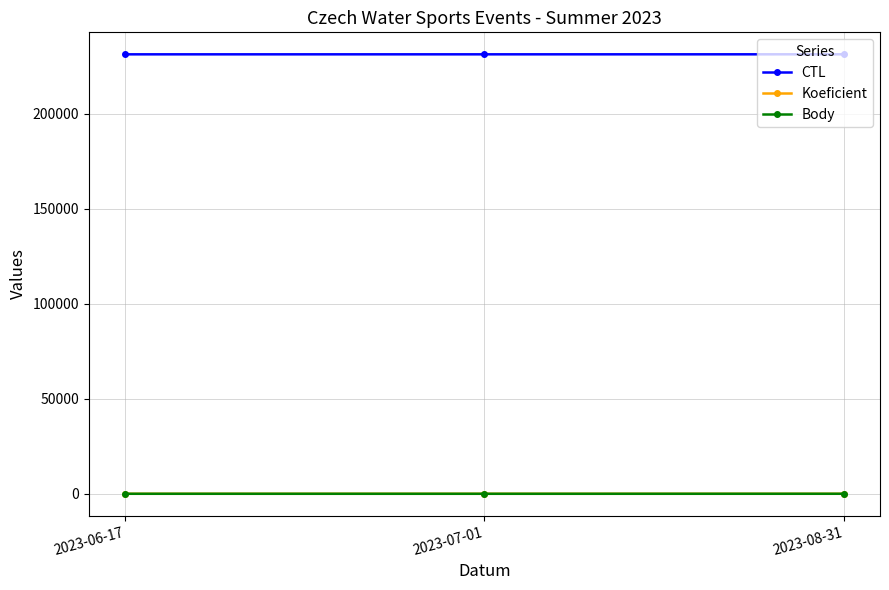

Which series has the largest total across all categories?

CTL